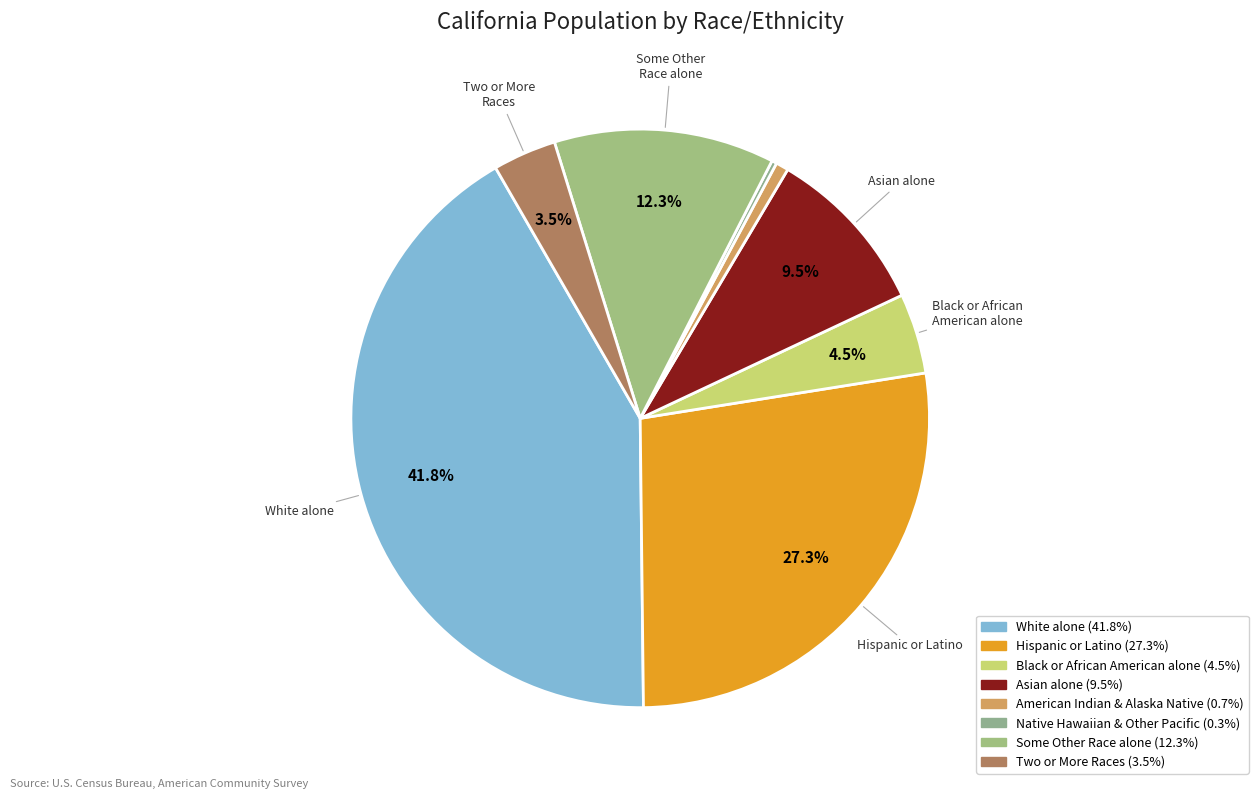

How many segments does this pie chart have?

8